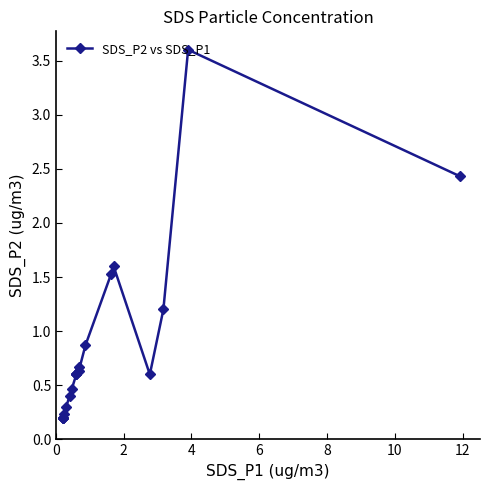

How many interior local valleys (lower than both neighbors) does the data have?

2